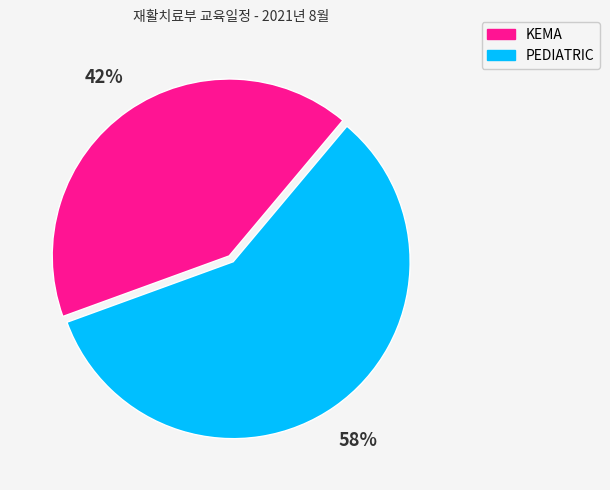

True or false: PEDIATRIC accounts for 44% of the total.

False